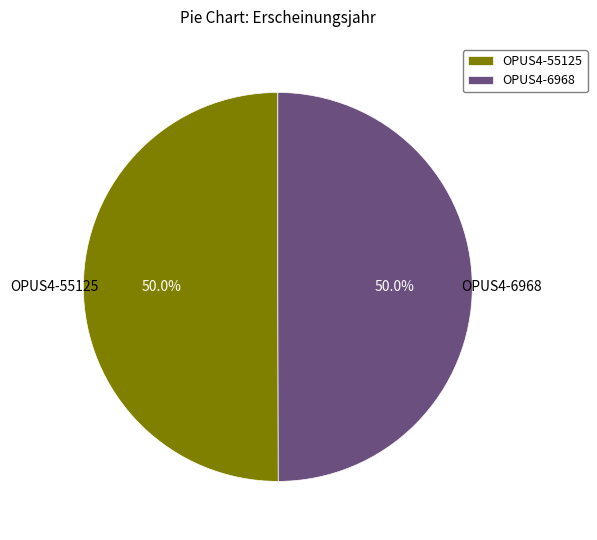

How many slices are in this pie chart?

2